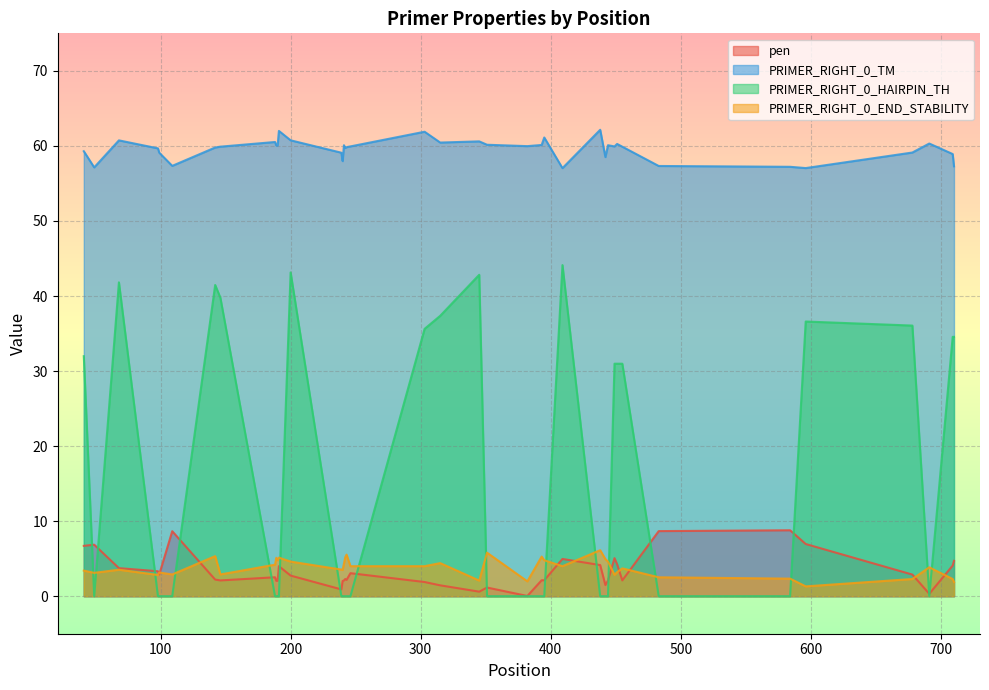

True or false: pen has more than 1 points higher than both neighbors.

True